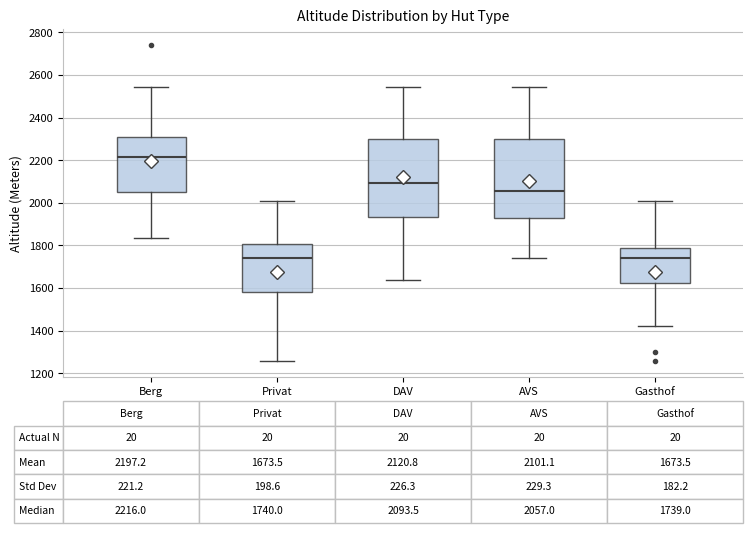

Which box has the highest median line?

Berg